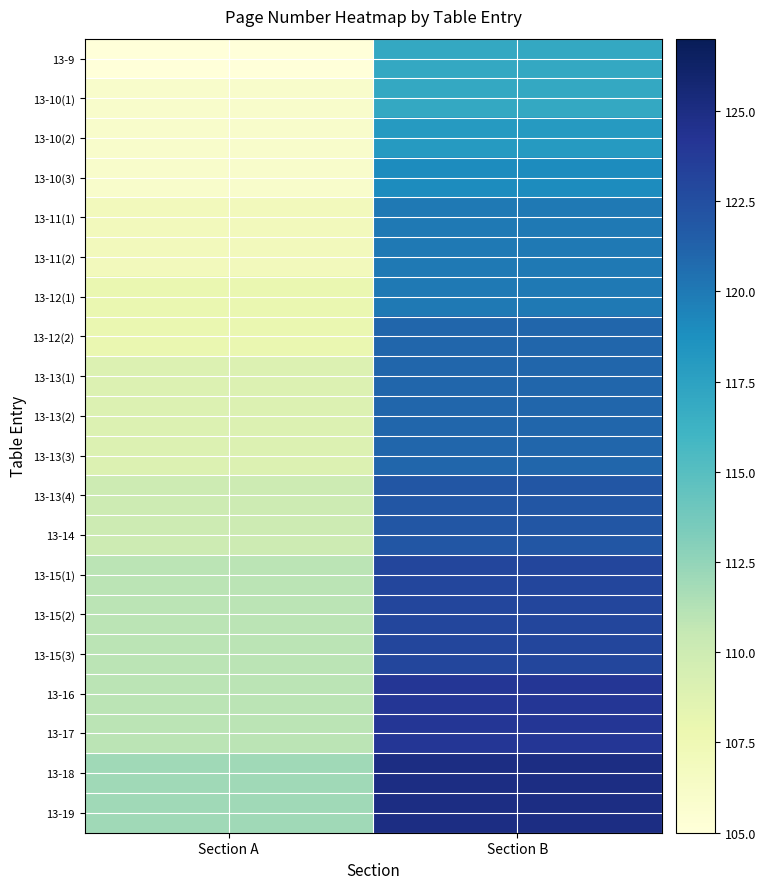

Reading right to left, transcribe all the data shown in this chart.

13-9: Section B=117	Section A=105
13-10(1): Section B=117	Section A=106
13-10(2): Section B=118	Section A=106
13-10(3): Section B=119	Section A=106
13-11(1): Section B=120	Section A=107
13-11(2): Section B=120	Section A=107
13-12(1): Section B=120	Section A=108
13-12(2): Section B=121	Section A=108
13-13(1): Section B=121	Section A=109
13-13(2): Section B=121	Section A=109
13-13(3): Section B=121	Section A=109
13-13(4): Section B=122	Section A=110
13-14: Section B=122	Section A=110
13-15(1): Section B=123	Section A=111
13-15(2): Section B=123	Section A=111
13-15(3): Section B=123	Section A=111
13-16: Section B=124	Section A=111
13-17: Section B=124	Section A=111
13-18: Section B=125	Section A=112
13-19: Section B=125	Section A=112